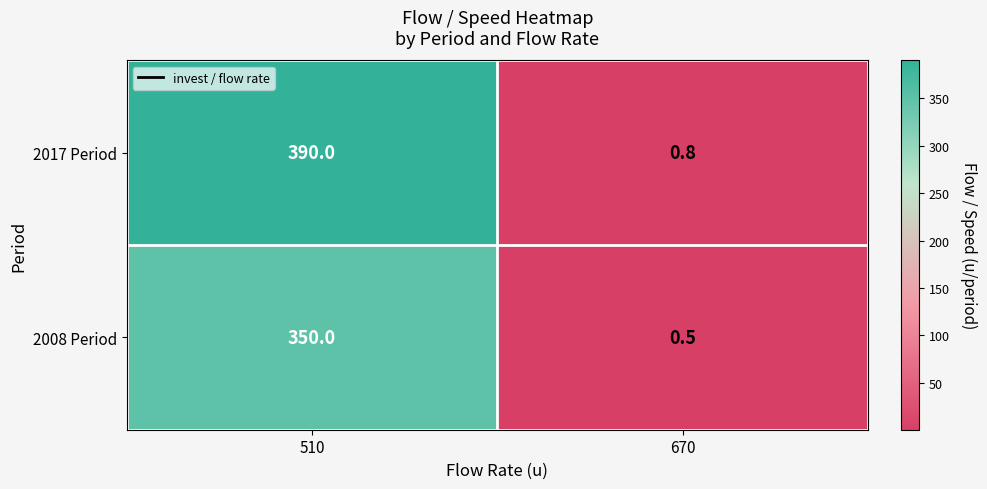

Which series has the widest spread of values?

2017 Period